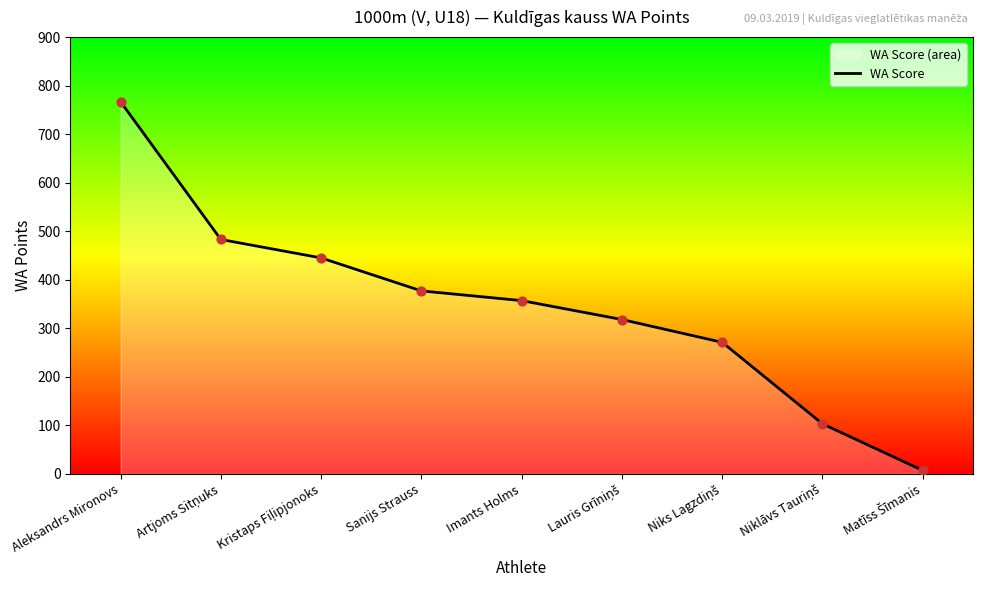

Approximately how many times larger is the value at Lauris Grīniņš compared to Niklāvs Tauriņš?

3.1